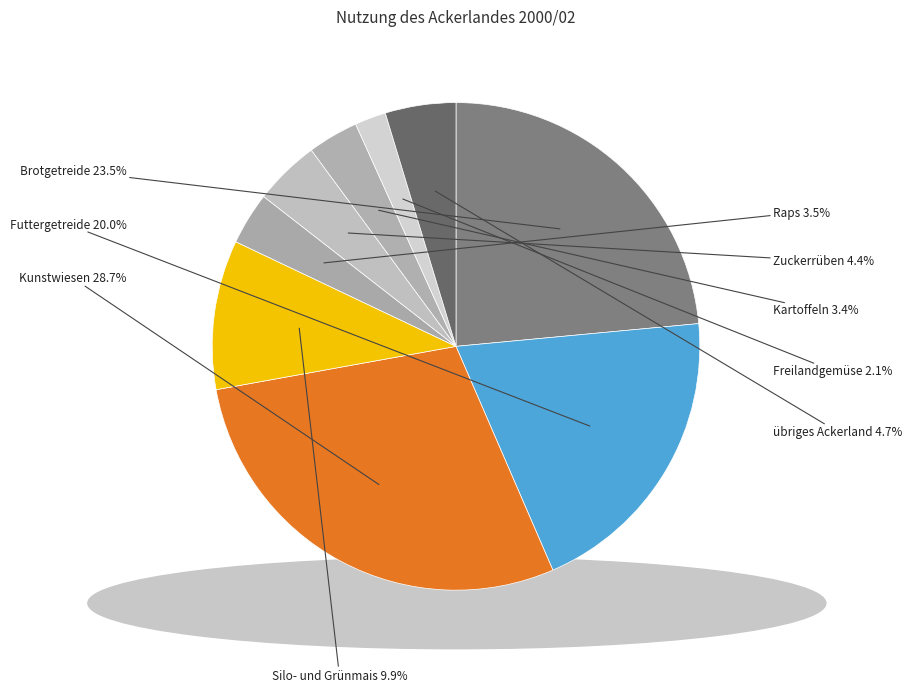

To the nearest percent, what is the average slice percentage?

11%